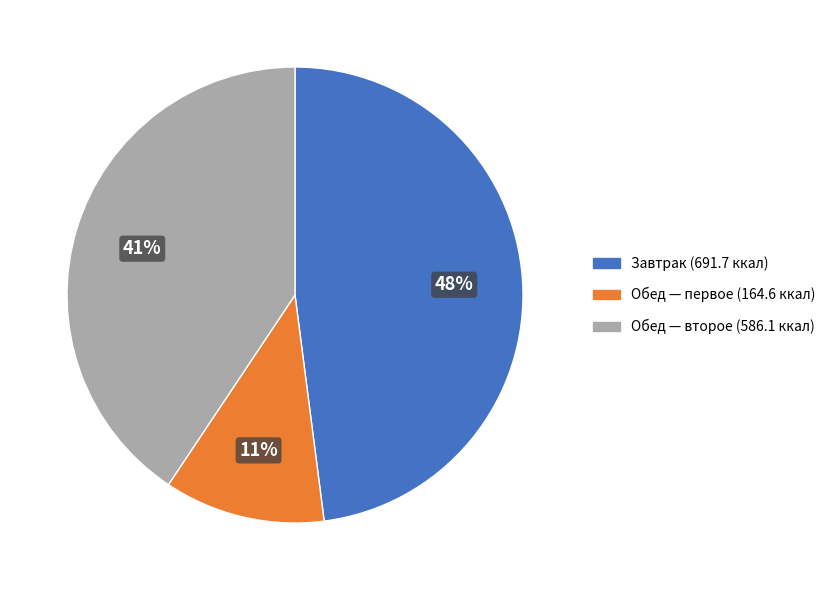

To the nearest percent, what is the average slice percentage?

33%